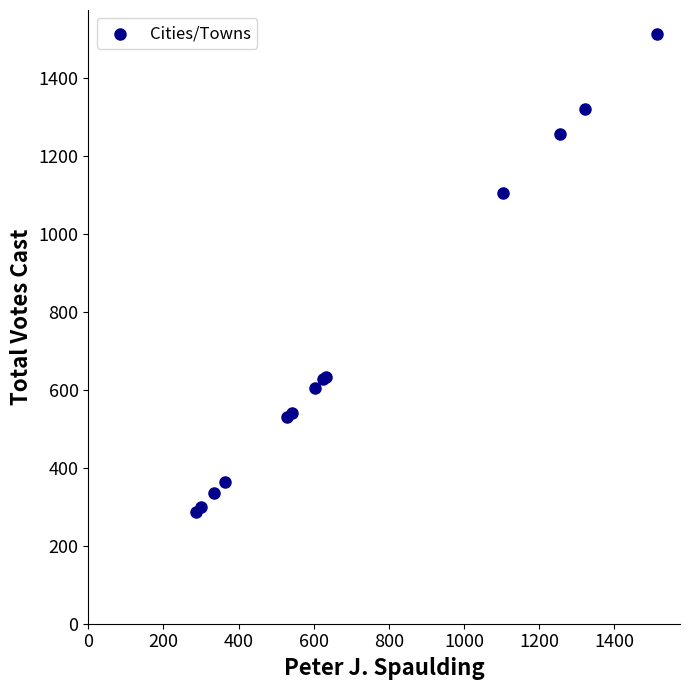

What Y value in the scatter plot is closest to 900?

1105